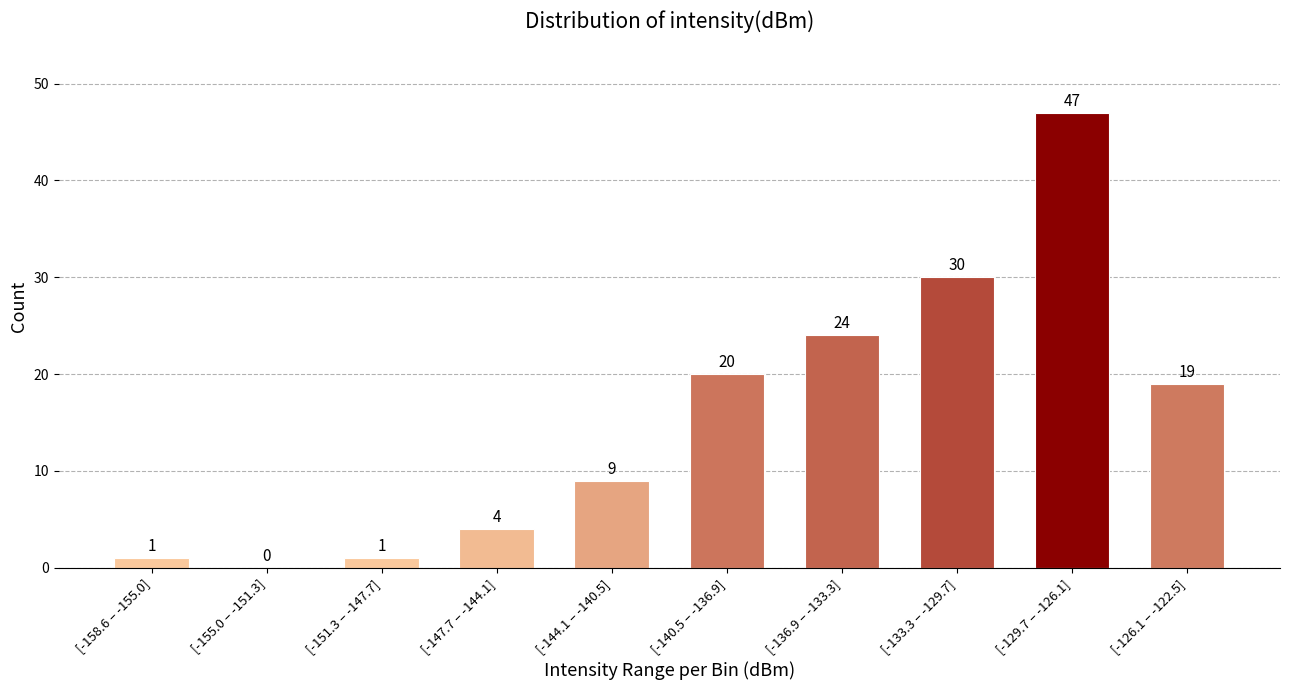

Reading left to right, extract all data points from this chart.

[-158.6 – -155.0]=1	[-155.0 – -151.3]=0	[-151.3 – -147.7]=1	[-147.7 – -144.1]=4	[-144.1 – -140.5]=9	[-140.5 – -136.9]=20	[-136.9 – -133.3]=24	[-133.3 – -129.7]=30	[-129.7 – -126.1]=47	[-126.1 – -122.5]=19